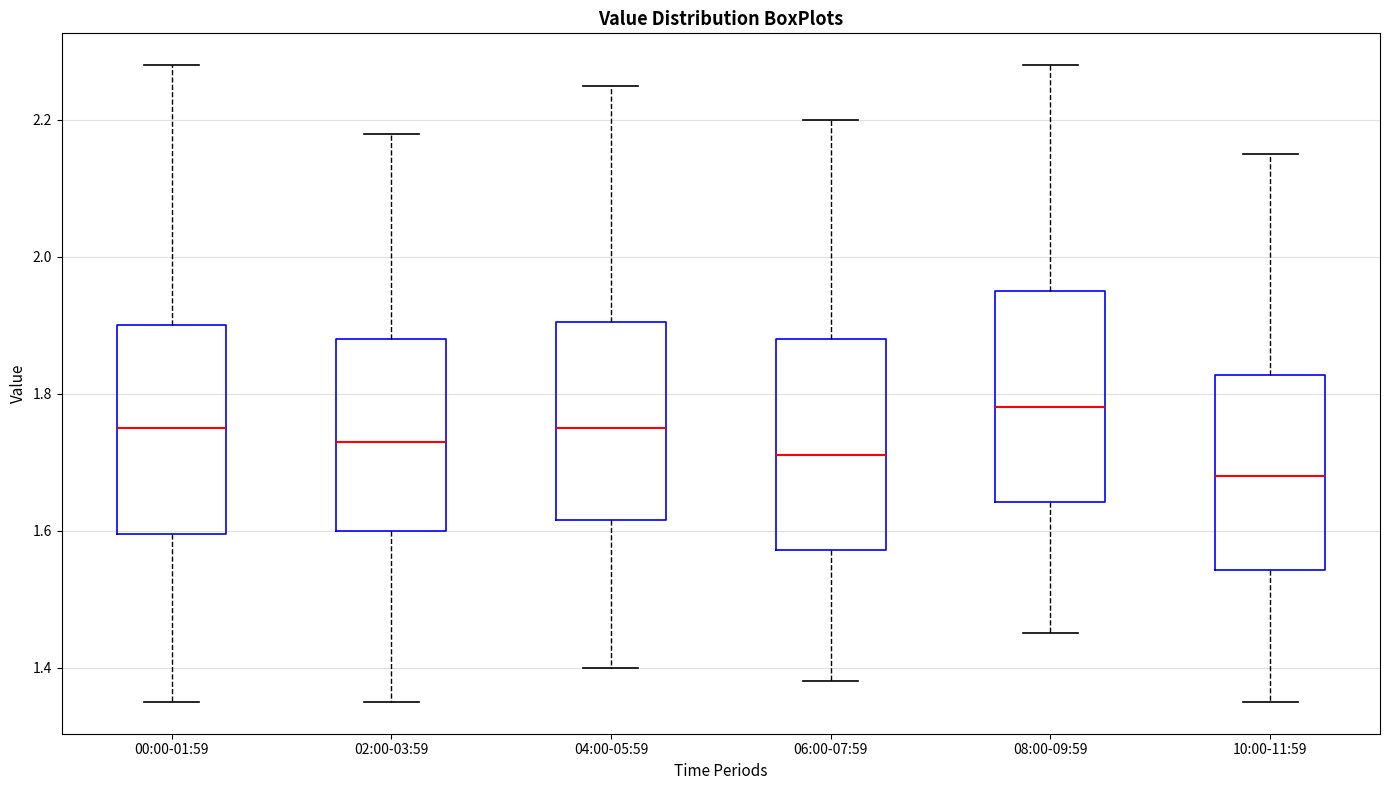

Reading left to right, read every box against the y-axis: the position of its median line, the range the box covers, and the ends of its whiskers. The values are not printed on the chart, so give them approximately, as read against the axis.

00:00-01:59: median 1.76, box 1.60 to 1.90, whiskers 1.36 to 2.28
02:00-03:59: median 1.74, box 1.60 to 1.88, whiskers 1.36 to 2.18
04:00-05:59: median 1.76, box 1.62 to 1.90, whiskers 1.40 to 2.26
06:00-07:59: median 1.72, box 1.58 to 1.88, whiskers 1.38 to 2.20
08:00-09:59: median 1.78, box 1.64 to 1.96, whiskers 1.46 to 2.28
10:00-11:59: median 1.68, box 1.54 to 1.82, whiskers 1.36 to 2.16